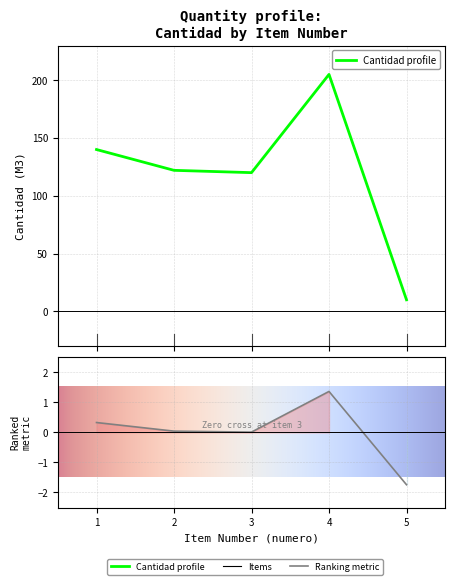

What is the difference between the values at 2 and 5?

112